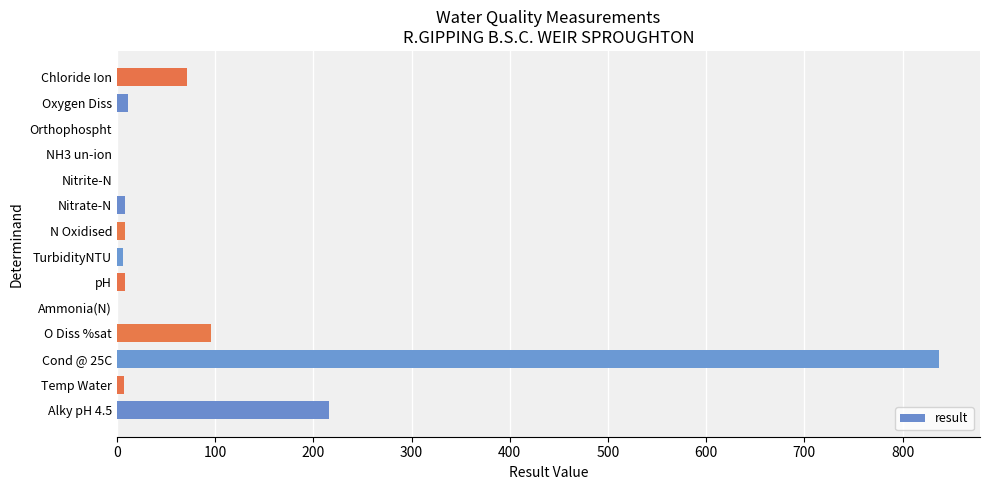

What is the greatest value displayed?

837.0